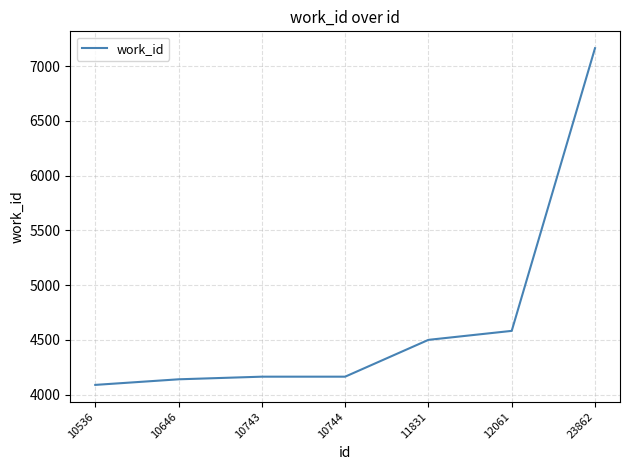

What is the change in value from 10744 to 11831?

+336